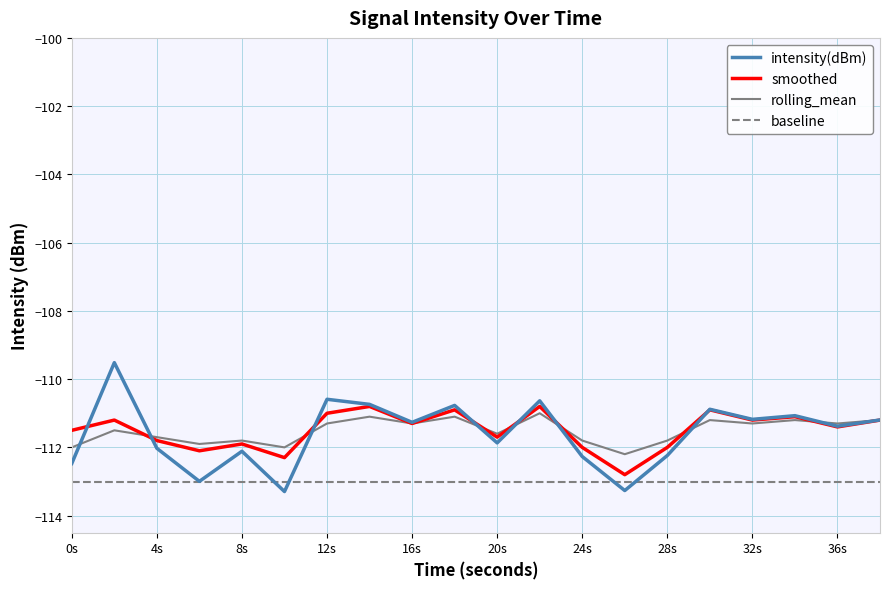

What is the minimum value for rolling_mean?

-112.2